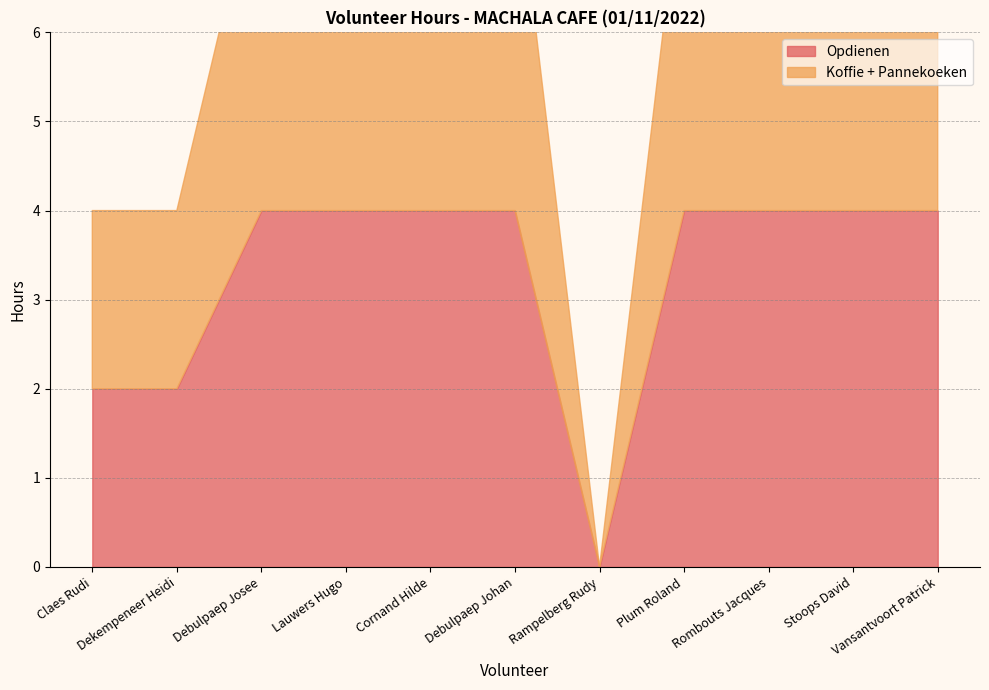

Is it true that Opdienen equals 3 at Rombouts Jacques?

False